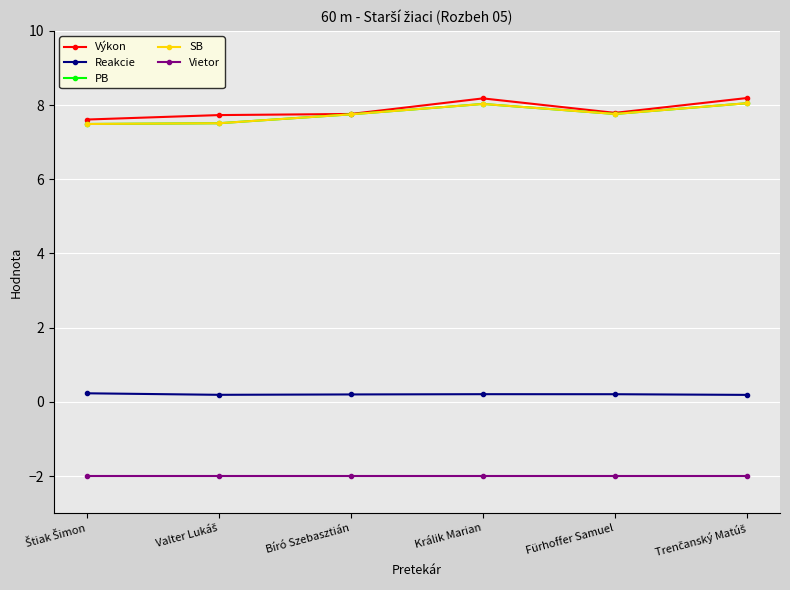

Is this an area chart (filled region under the line)?

No